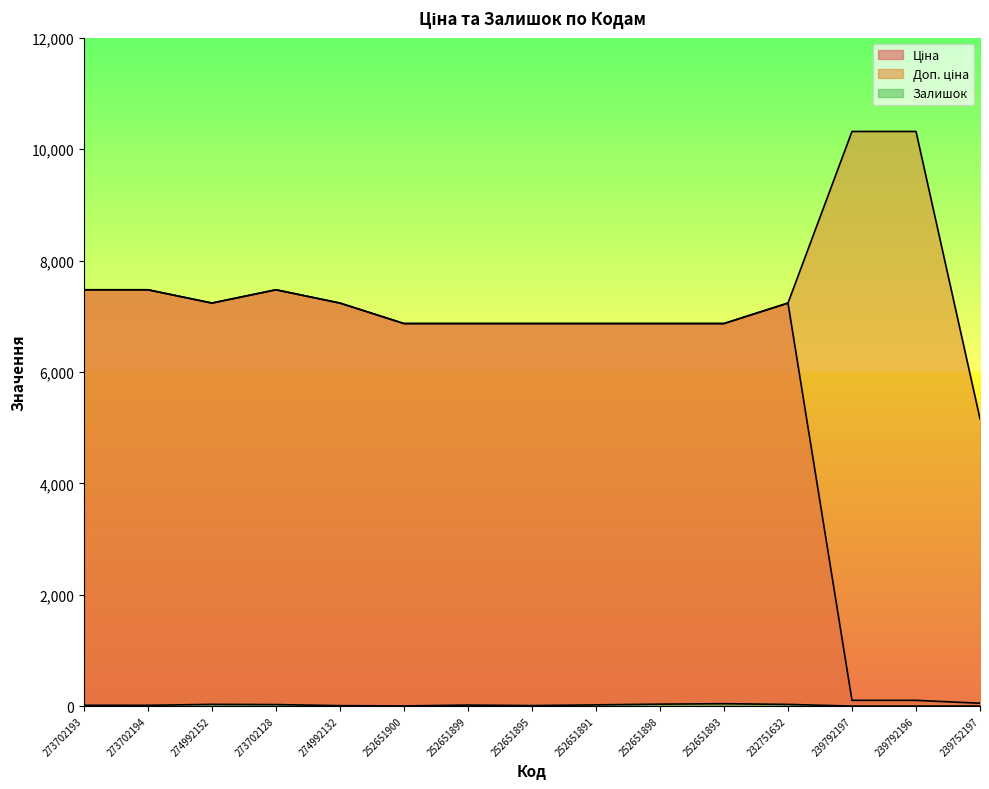

In Ціна, how many points are higher than both neighbors (excluding endpoints)?

2